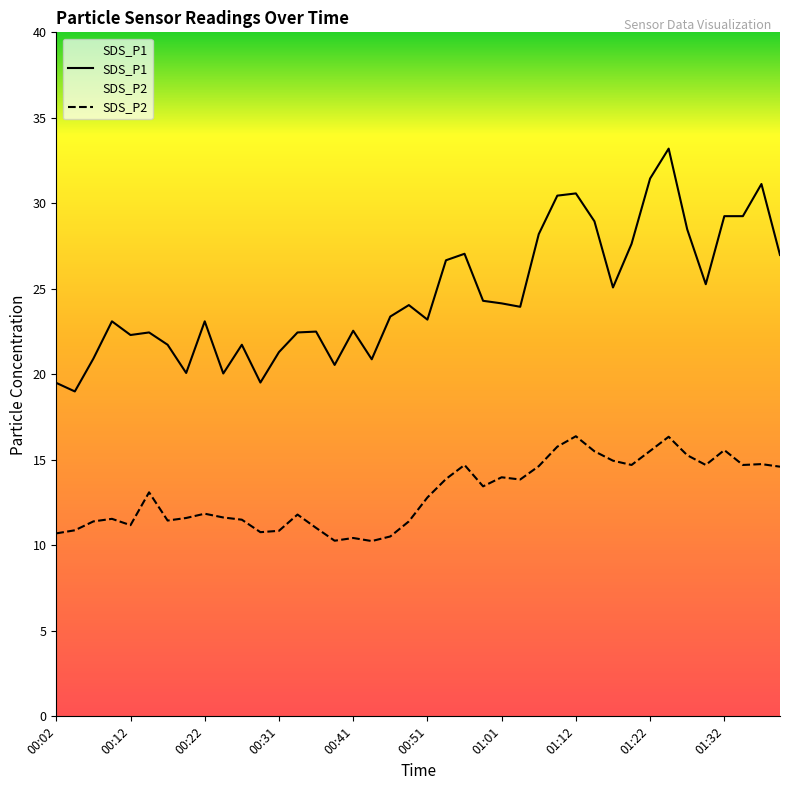

What is the greatest value displayed?

33.2